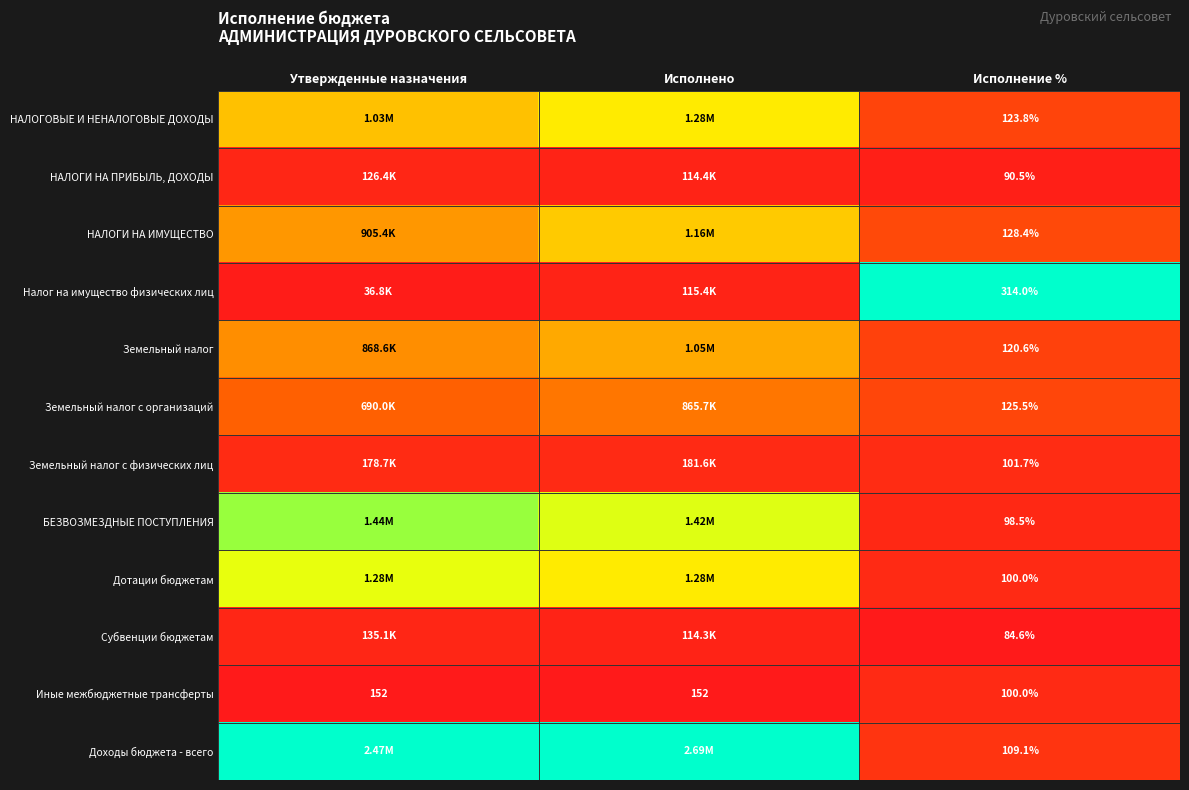

Is the value of Иные межбюджетные трансферты at Утвержденные назначения greater than the value of БЕЗВОЗМЕЗДНЫЕ ПОСТУПЛЕНИЯ at Исполнение %?

Yes